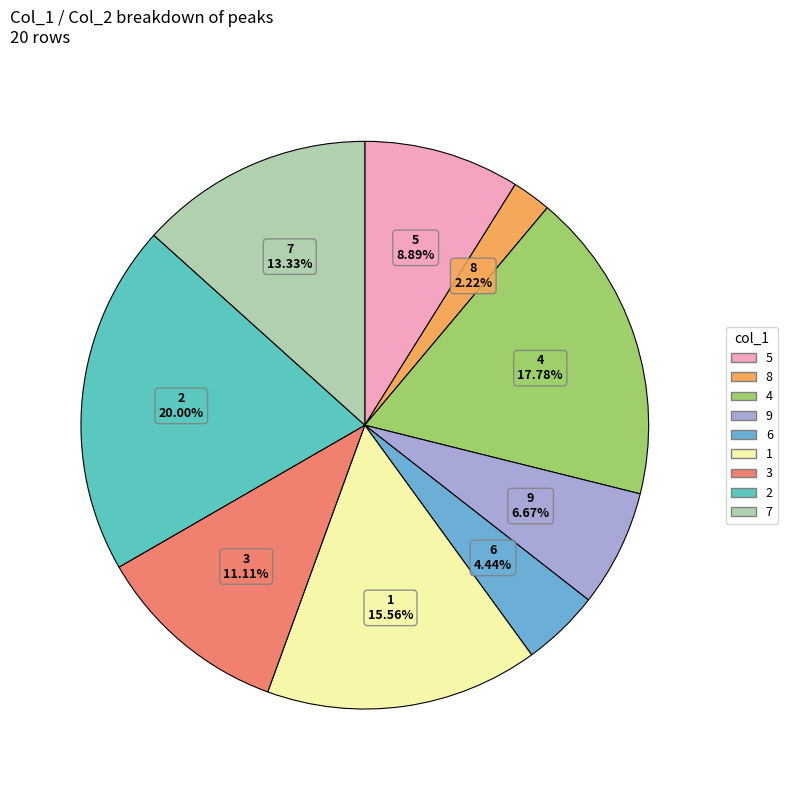

Combined, what portion of the pie is 1 and 8?

17.8%